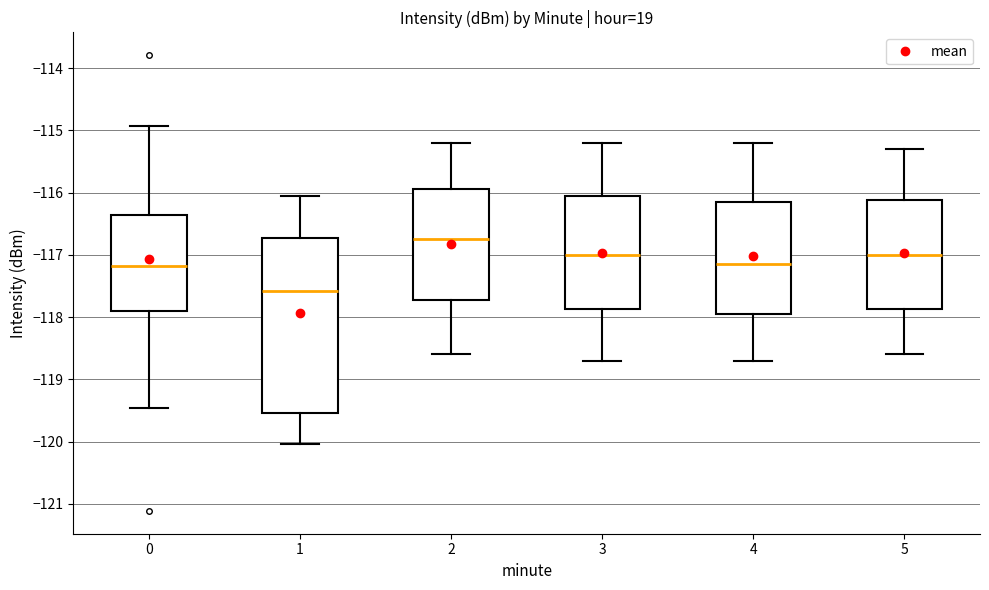

Comparing the boxes themselves (not the whiskers), which one is the tallest?

1